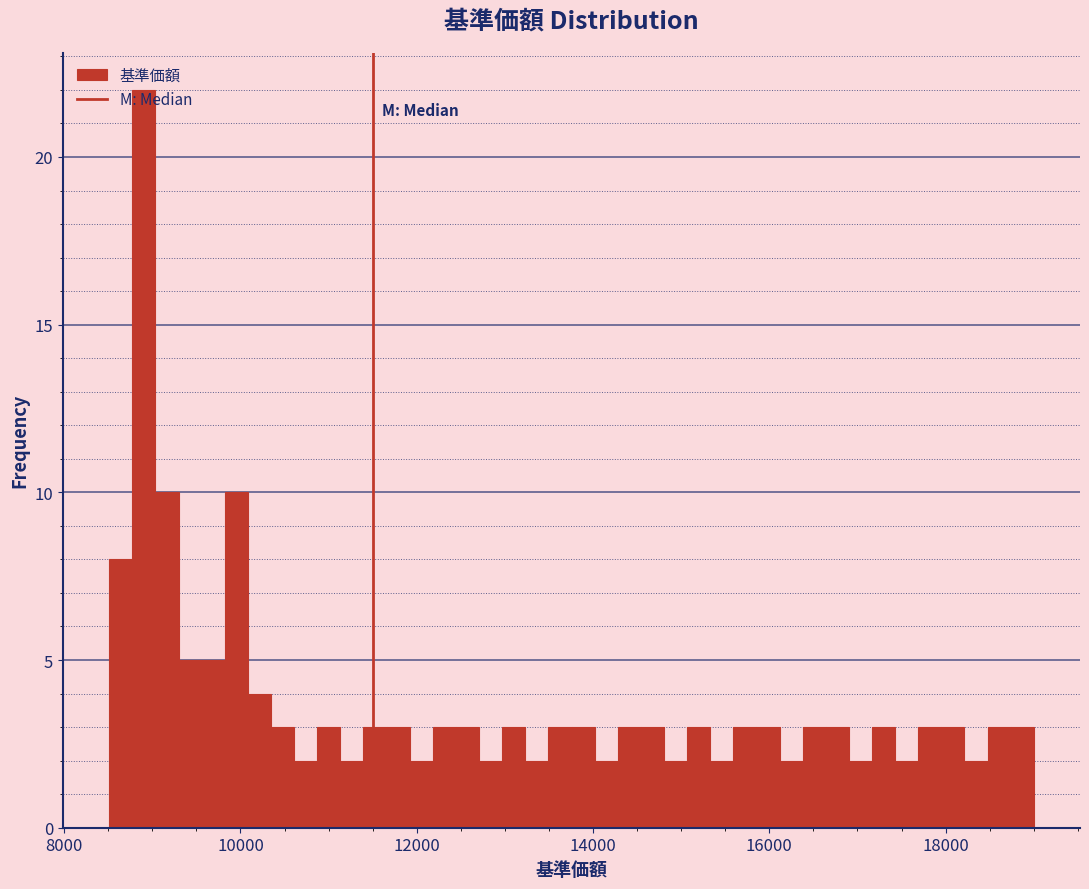

Around what value on the x-axis is the tallest bar? Give the approximate position of its centre, as read against the axis.

9000